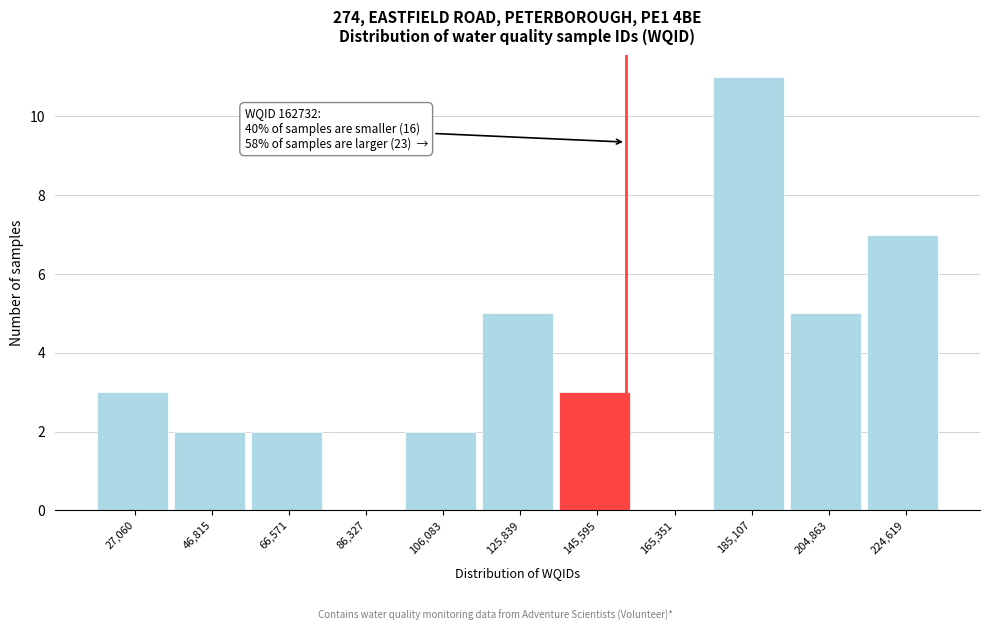

Reading left to right, list all the values displayed in this chart.

27,060=3	46,815=2	66,571=2	86,327=0	106,083=2	125,839=5	145,595=3	165,351=0	185,107=11	204,863=5	224,619=7